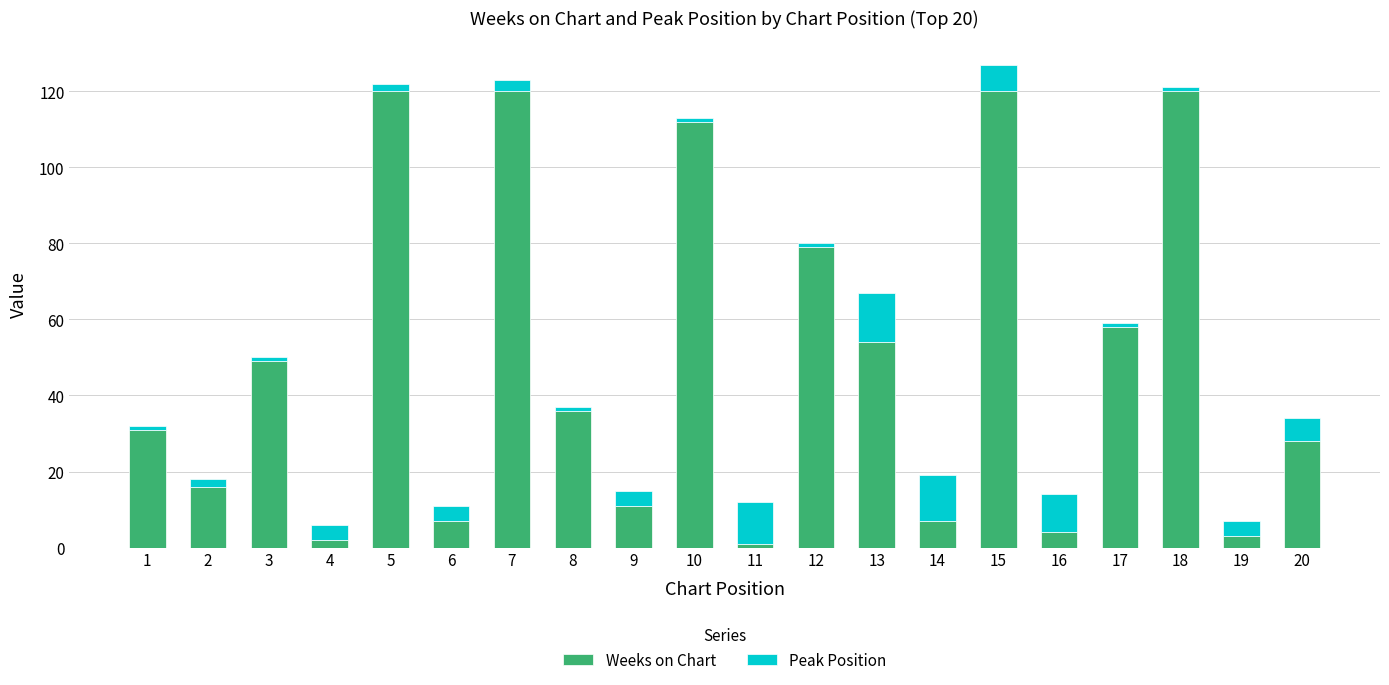

Is it true that Weeks on Chart equals 7 at 14?

True